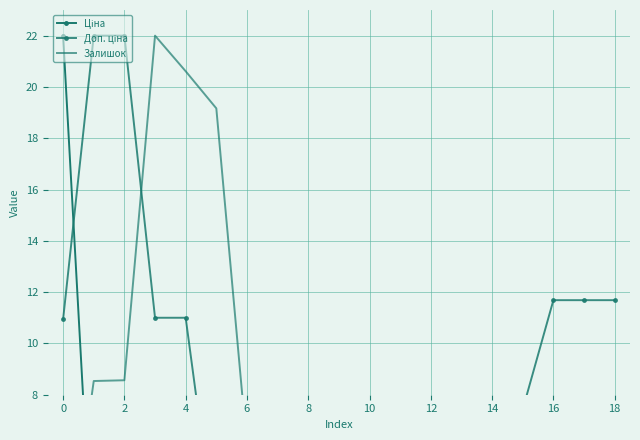

The Доп. ціна series shows 6.9 at 11. True or false?

True